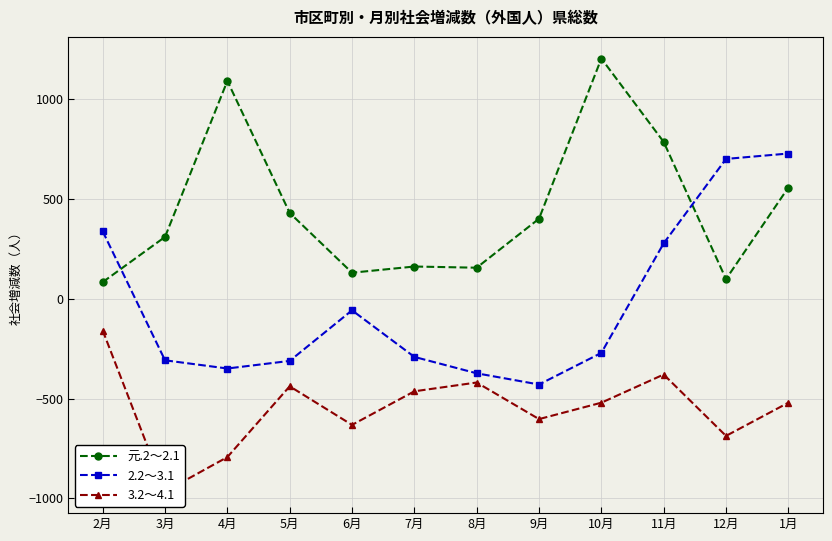

Reading right to left, transcribe all the data shown in this chart.

元.2～2.1: 555	97	783	1200	399	154	160	129	428	1088	308	82
2.2～3.1: 725	698	276	-272	-430	-374	-292	-59	-312	-350	-309	336
3.2～4.1: -521	-687	-380	-521	-603	-420	-464	-632	-439	-793	-965	-160